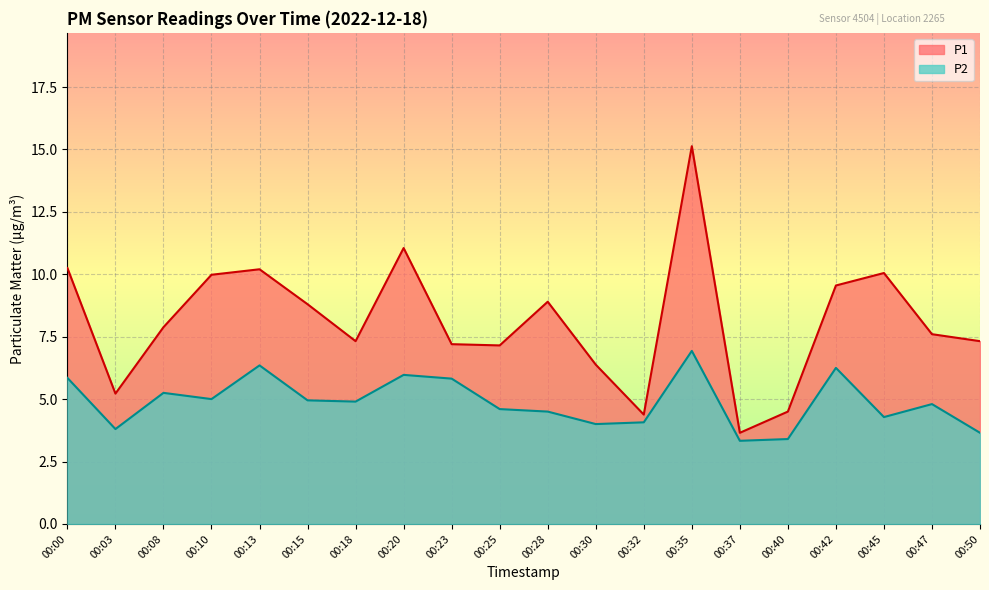

True or false: P2 has more than 0 interior local peaks.

True